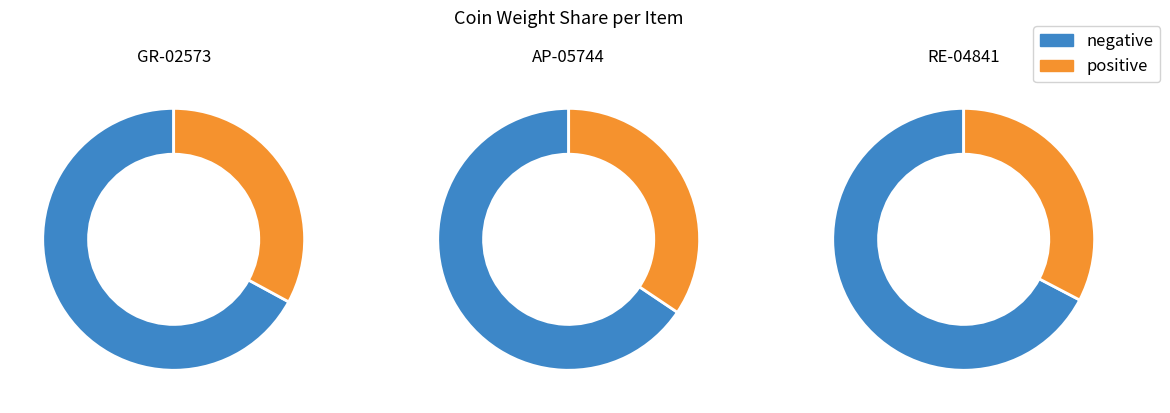

What percentage is the GR-02573 slice, to the nearest percent?

33%